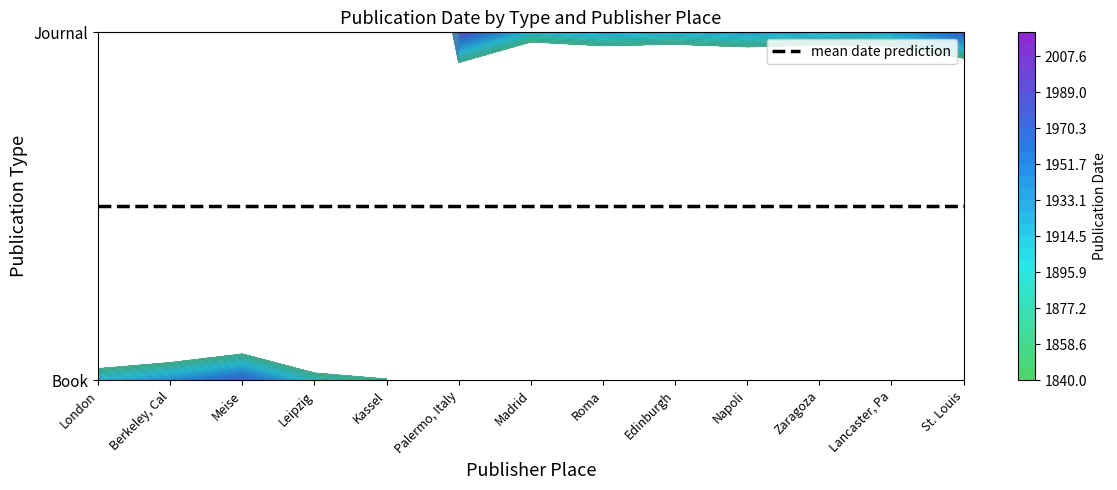

Rank the series at Madrid from lowest to highest value.

Book, Journal